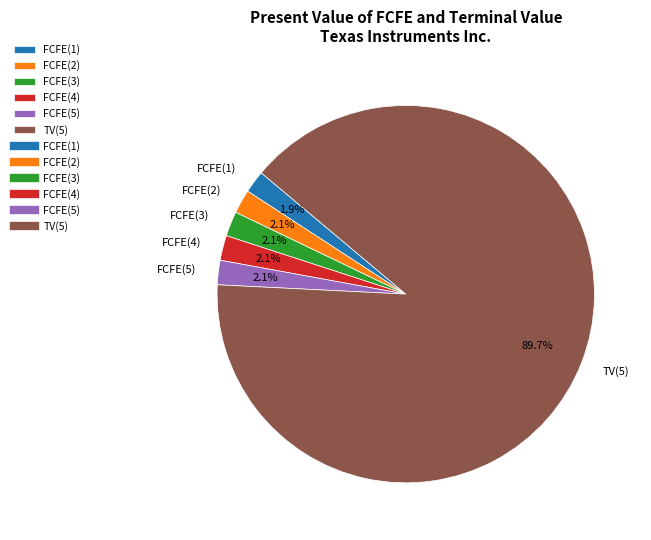

True or false: FCFE(1) accounts for 2% of the total.

True